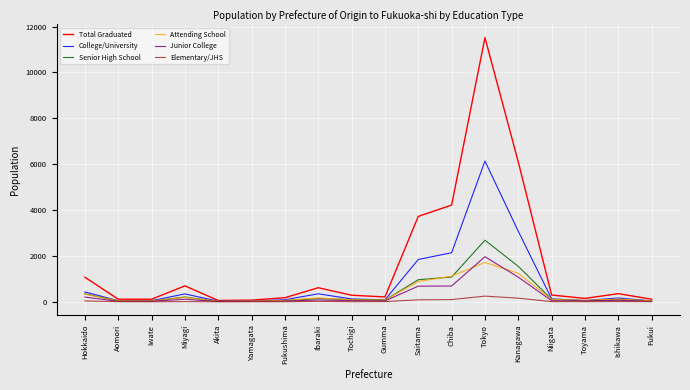

How many lines are shown in the chart?

6